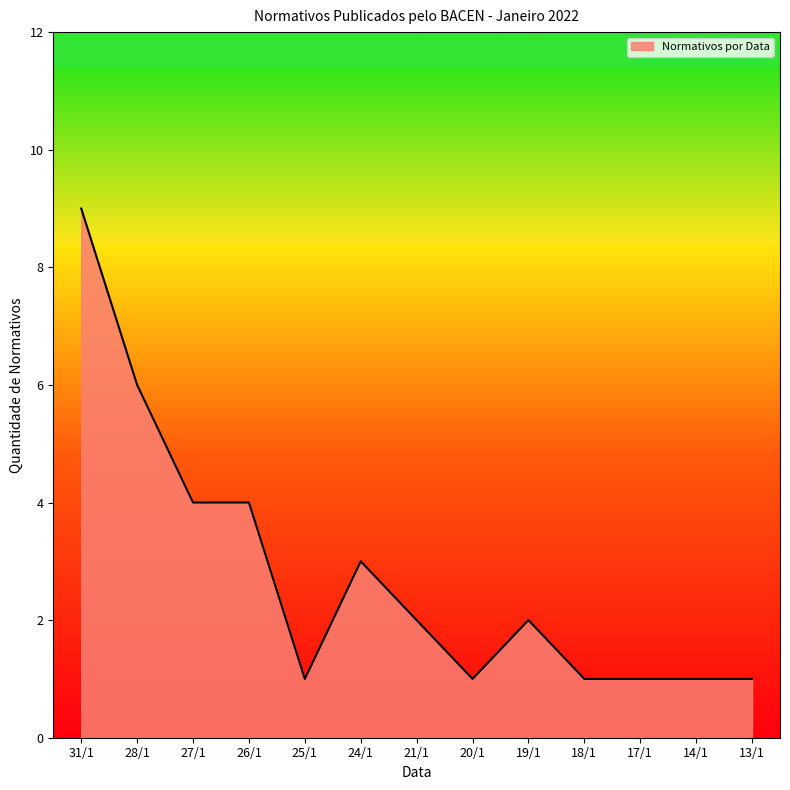

What is the greatest value displayed?

9